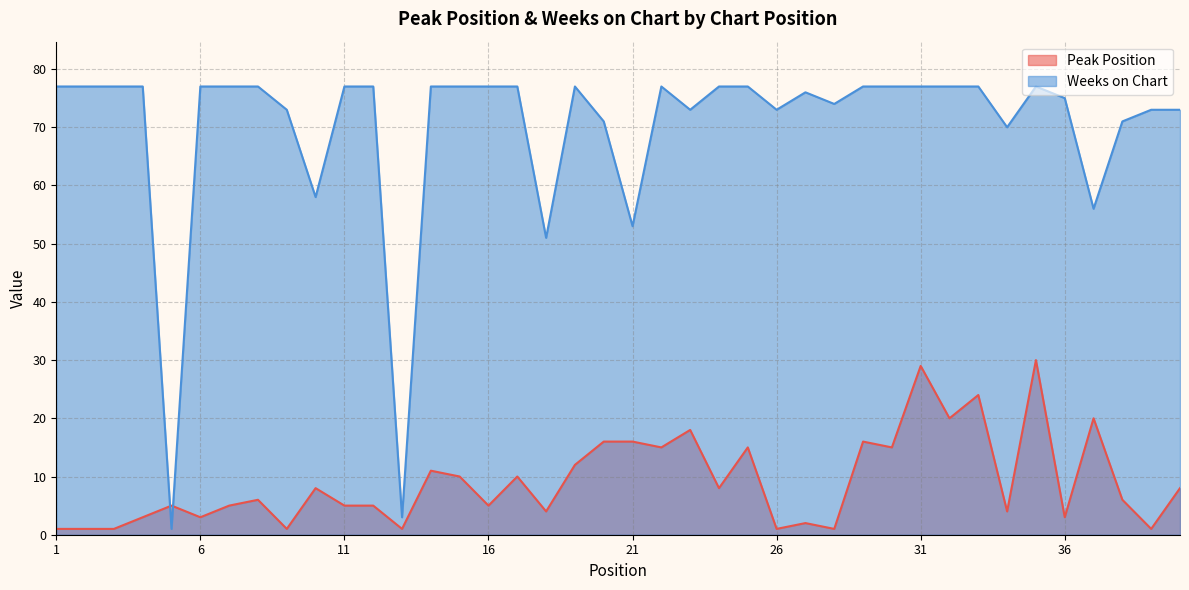

How many times do Peak Position and Weeks on Chart cross each other?

2